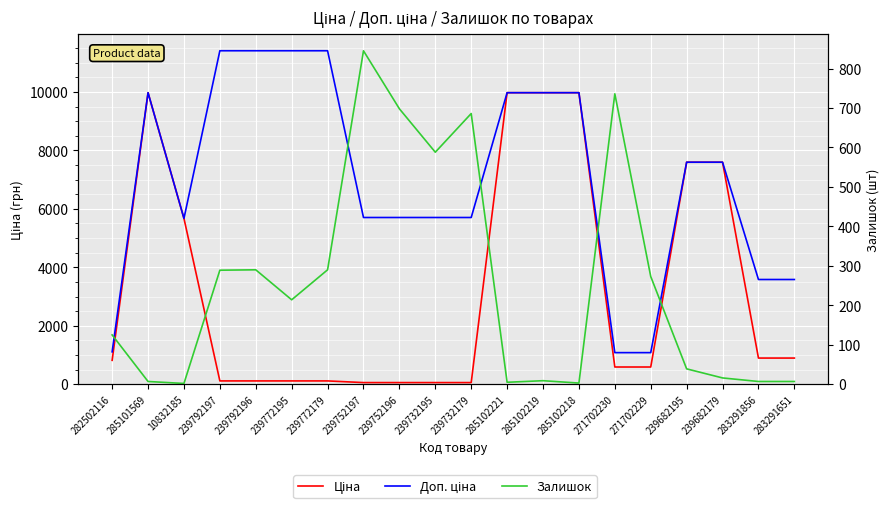

At which category does Залишок reach its first local valley?

10832185